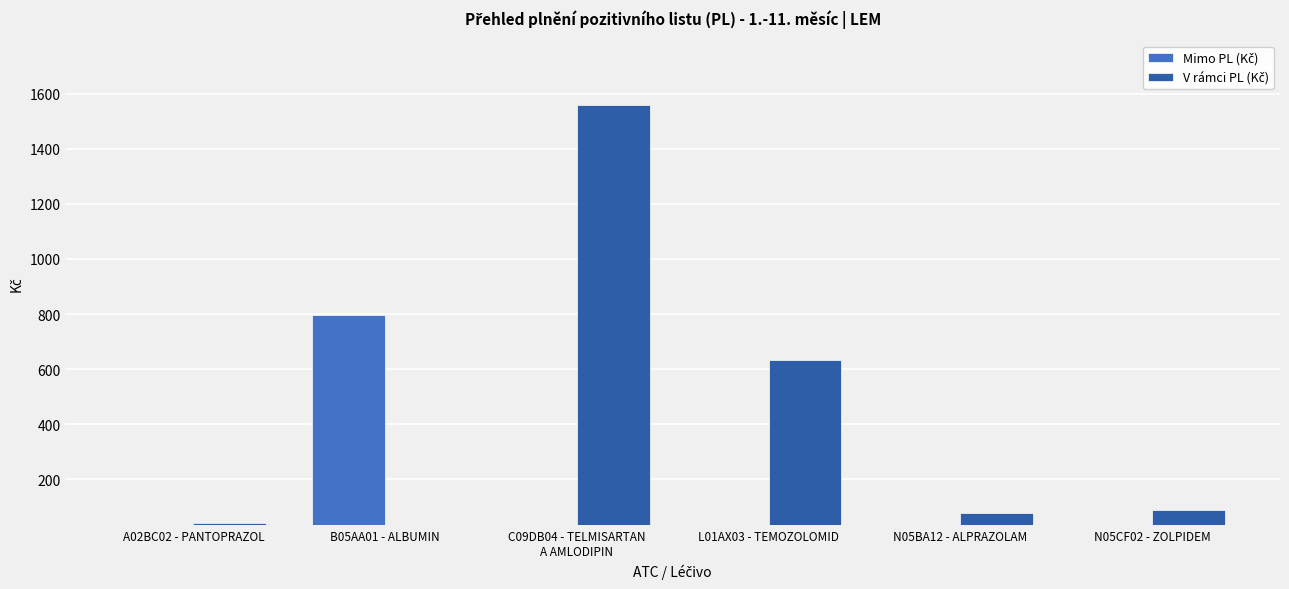

What are all the series names shown in the legend?

Mimo PL (Kč), V rámci PL (Kč)